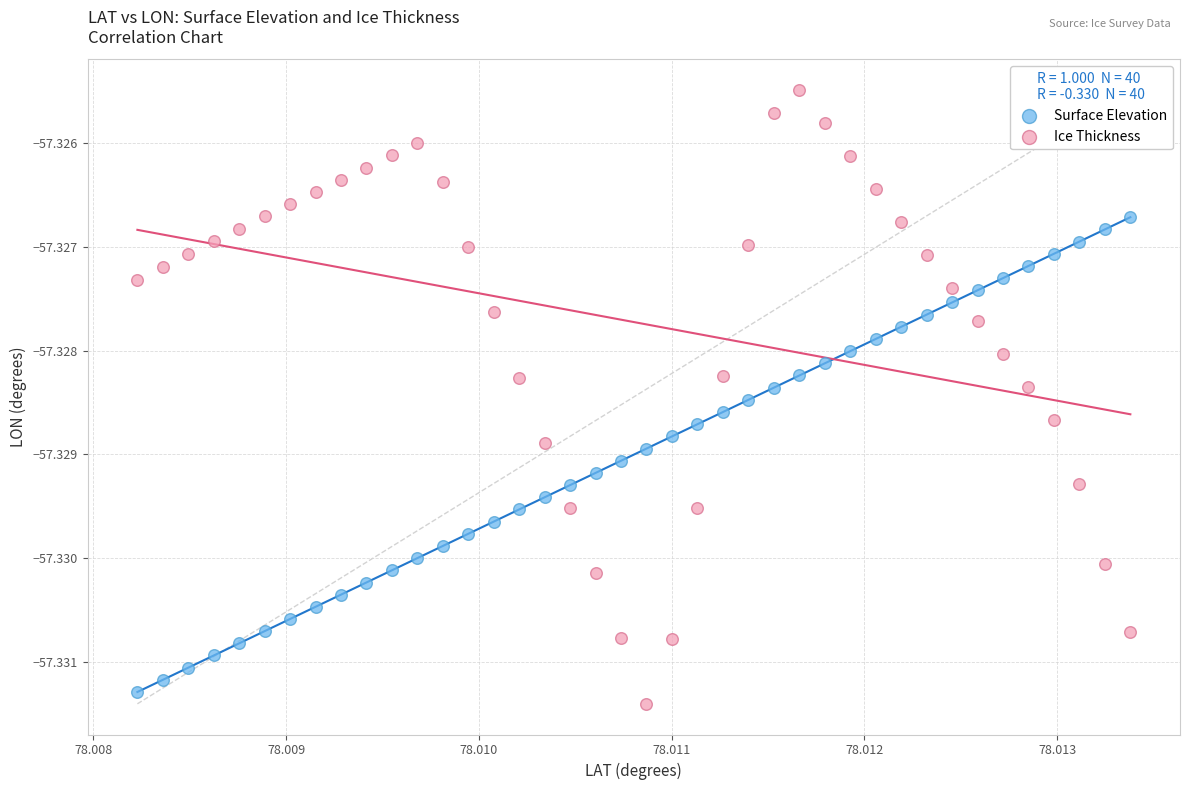

Which series reaches the maximum Y coordinate?

Ice Thickness